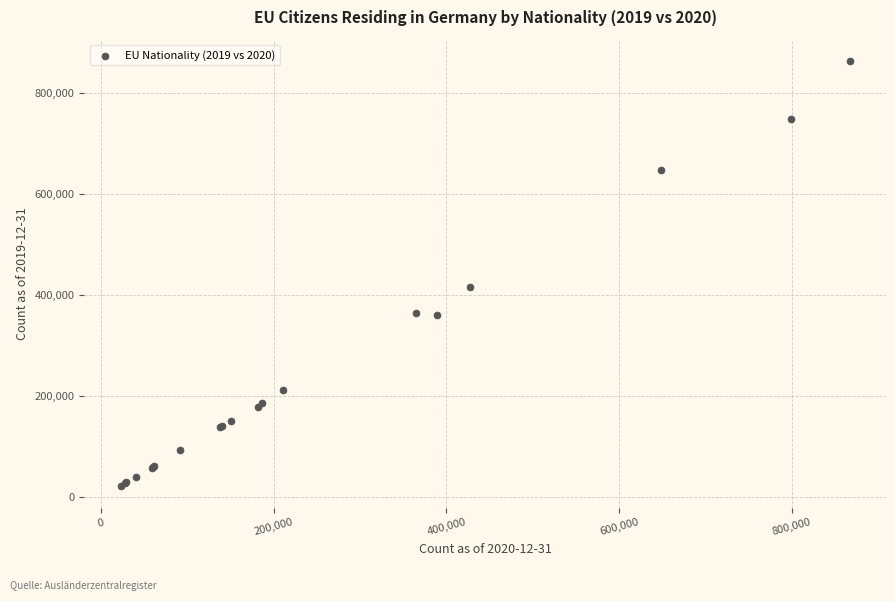

What Y value in the scatter plot is closest to 441921?

414892